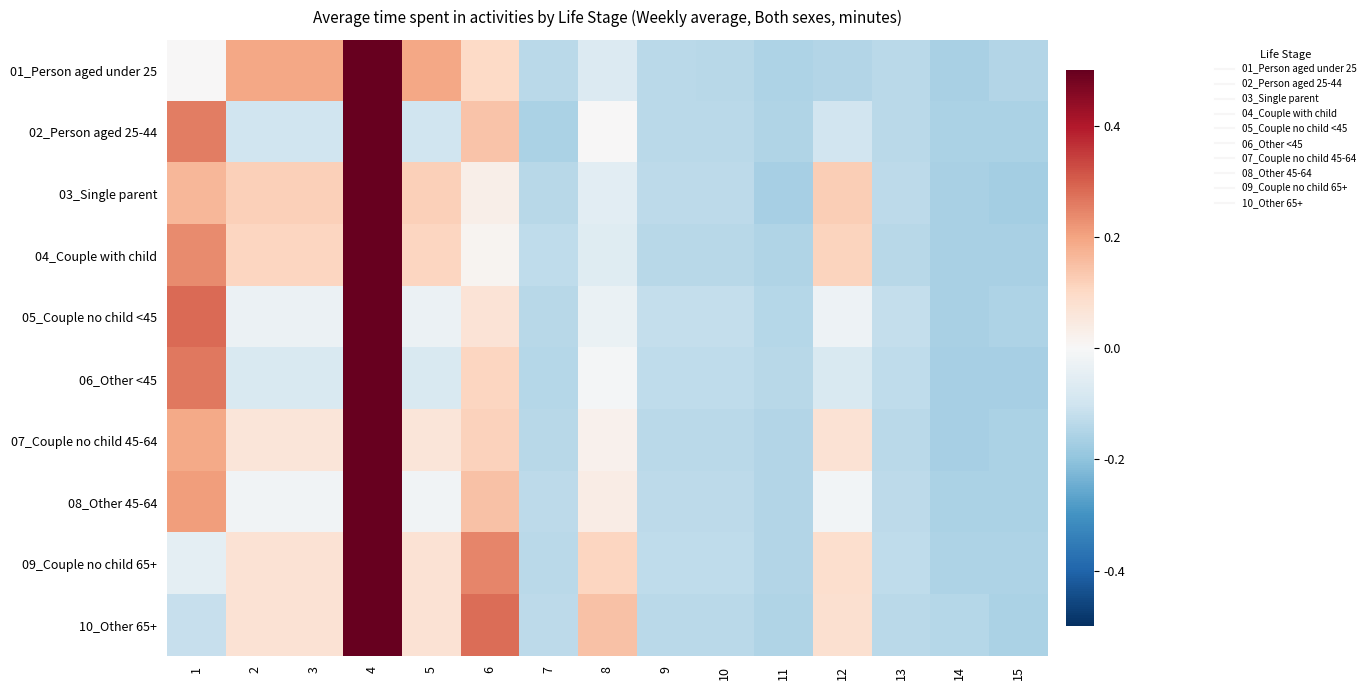

Count the number of categories in the chart.

15